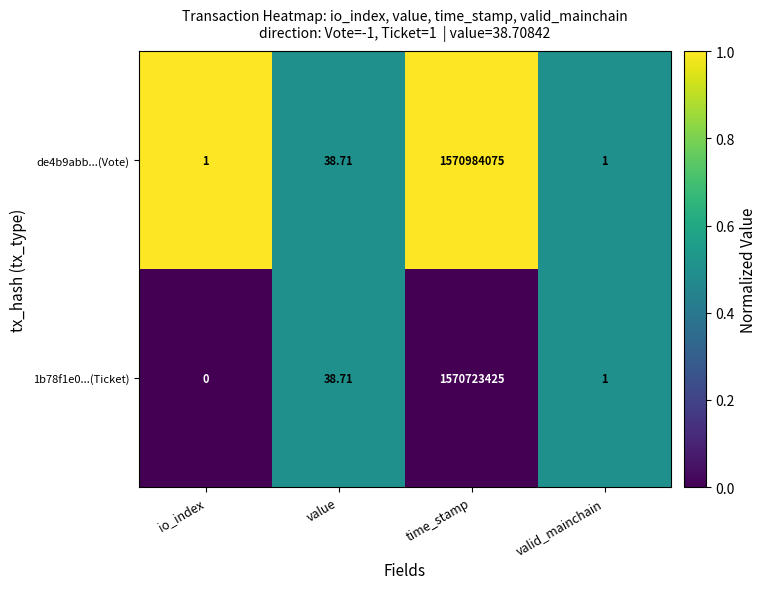

At which label does de4b9abb...(Vote) first exceed 38?

value